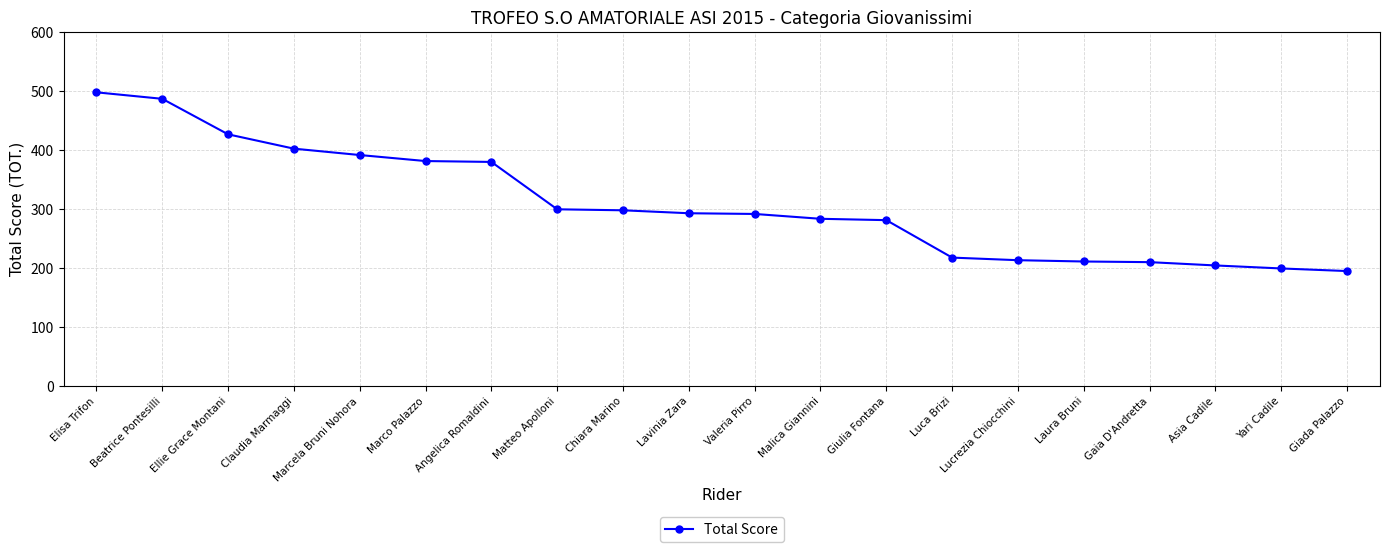

What is the value of the 14th point from the left?

217.8